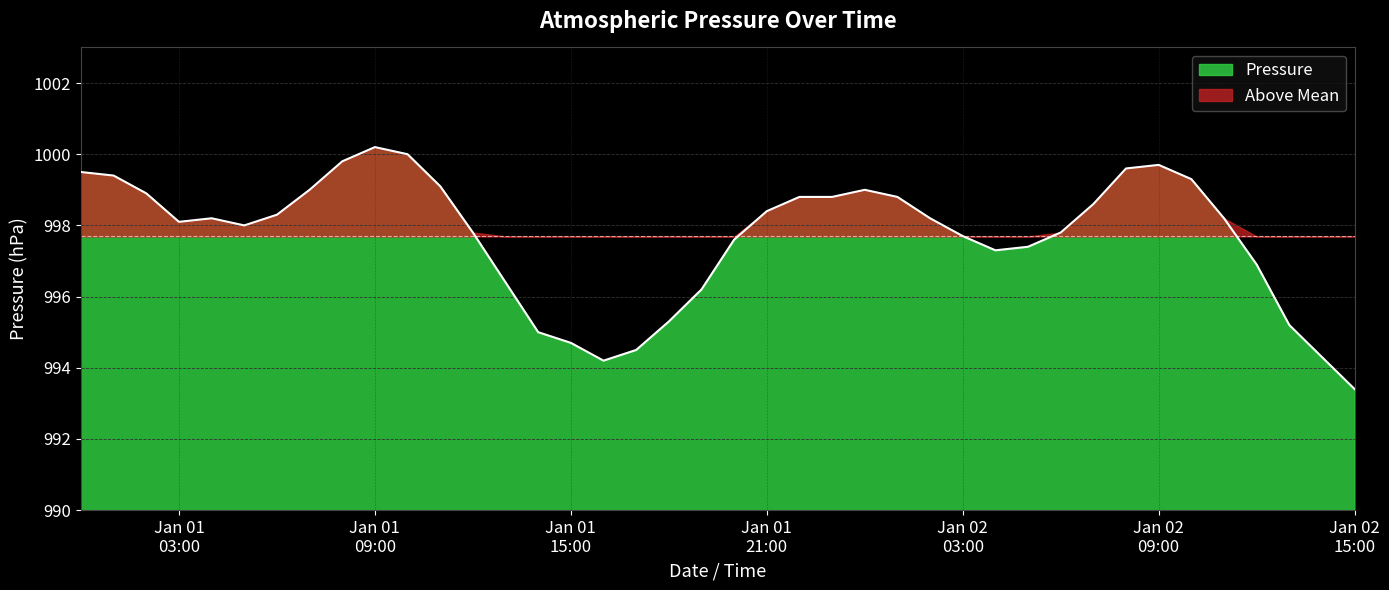

Where is the first local maximum?

2022-01-01 04:00